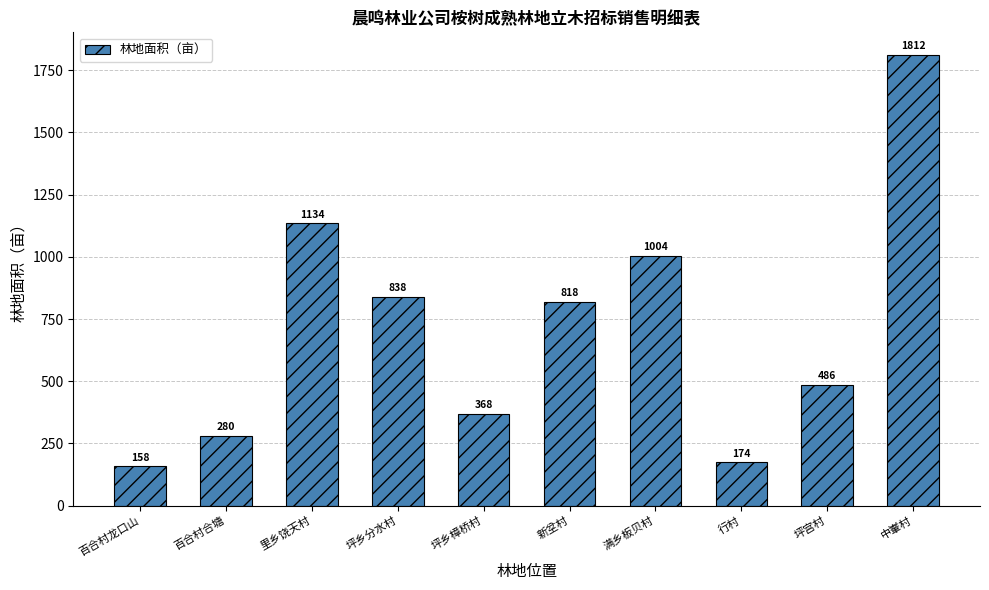

Which category has the lowest value across all series?

百合村龙口山